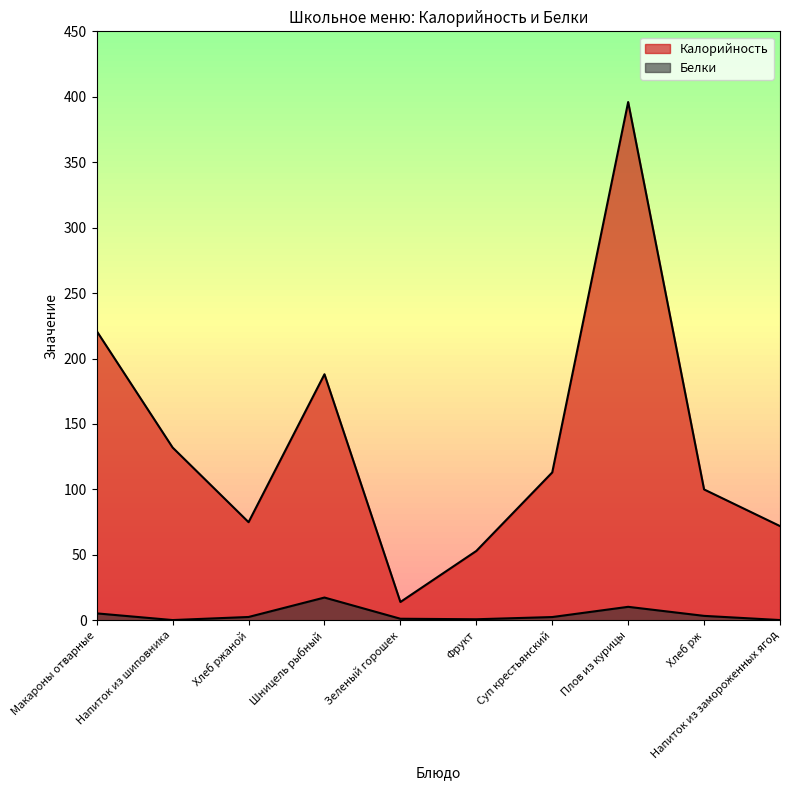

True or false: Калорийность and Белки cross at least once.

False